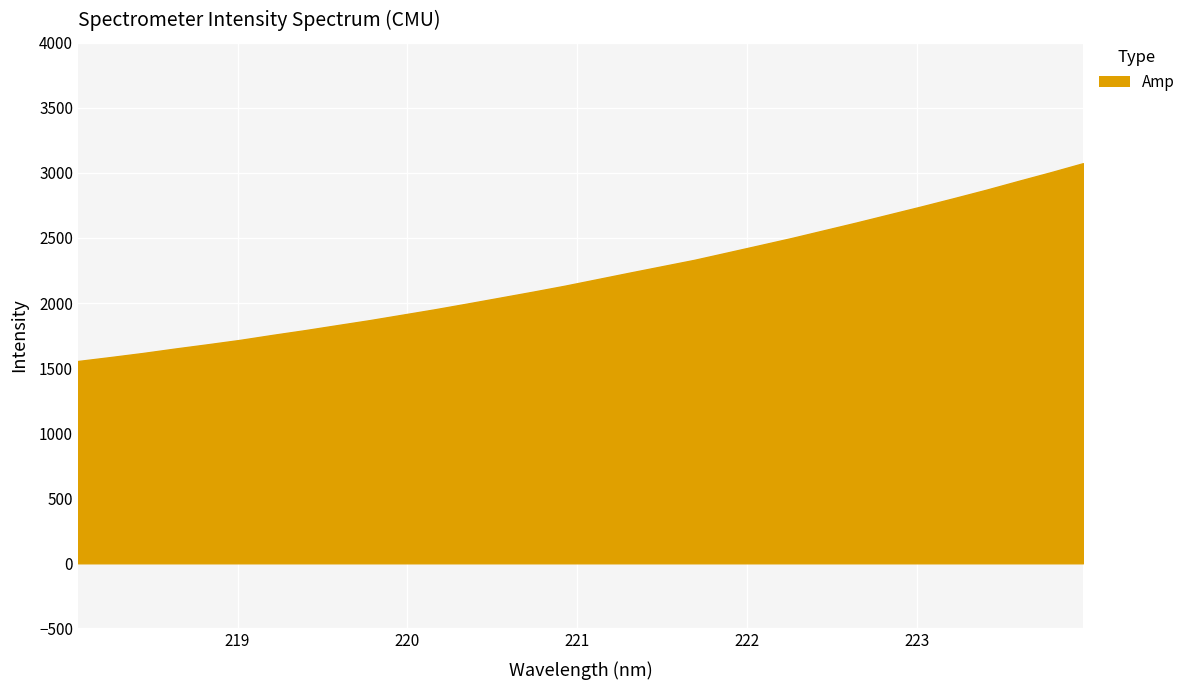

Reading right to left, extract all data points from this chart.

3074.9	3005.3	2938.3	2870.2	2805.4	2742.0	2680.5	2618.9	2559.3	2499.8	2443.6	2387.7	2332.0	2282.8	2233.5	2183.3	2133.1	2086.4	2041.3	1996.3	1952.2	1910.7	1869.2	1830.7	1791.9	1755.5	1717.2	1683.4	1650.7	1616.3	1584.9	1554.6